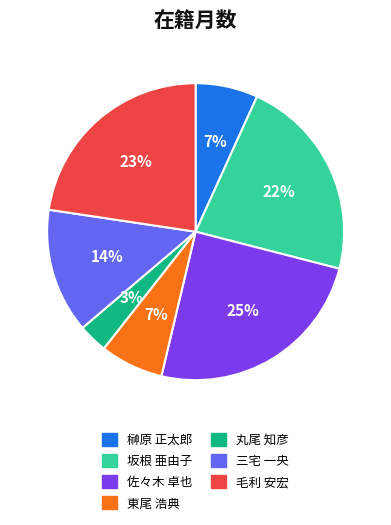

Is there a majority slice in this chart?

No